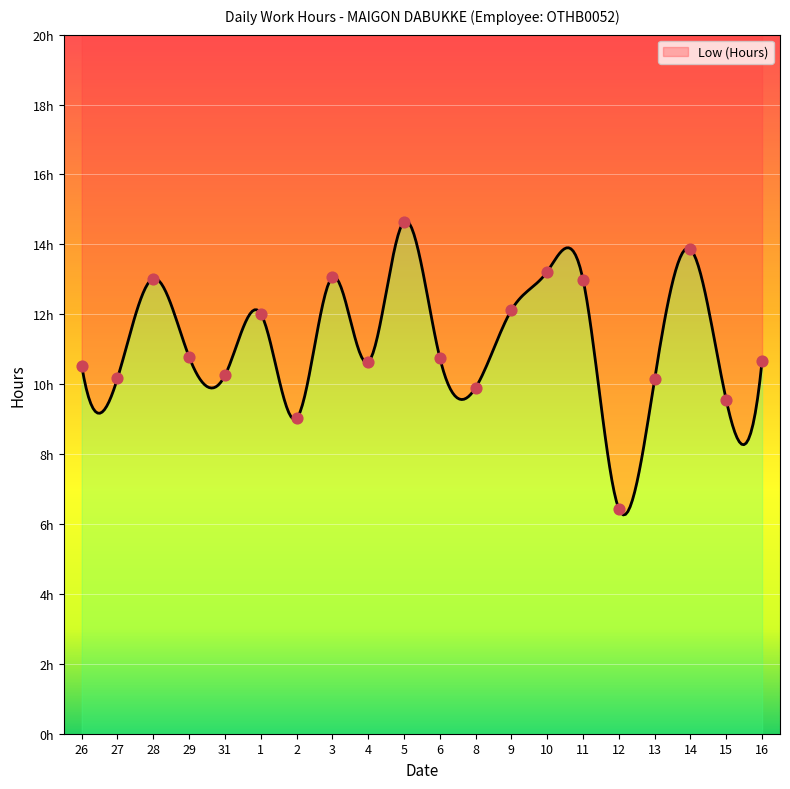

What is the change in value from 31 to 8?

-0.3